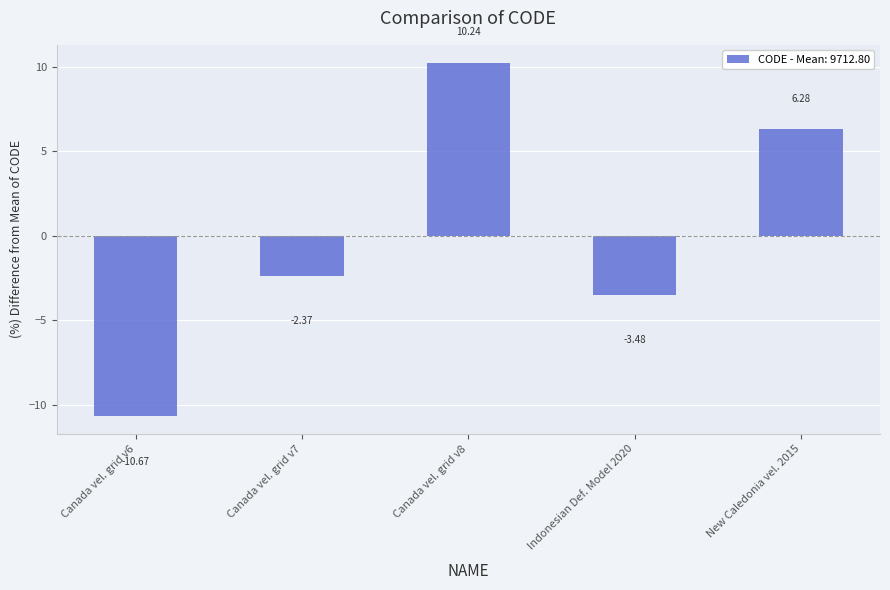

Where is the data nearest to the value 0?

Canada vel. grid v7